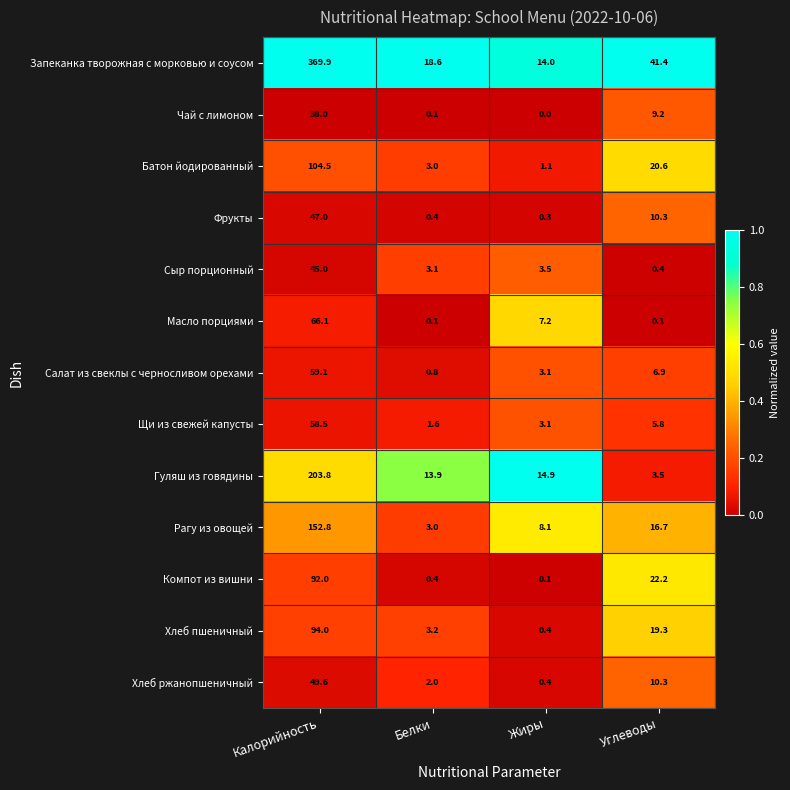

What is the spread (max minus min) of values at Углеводы?

41.3